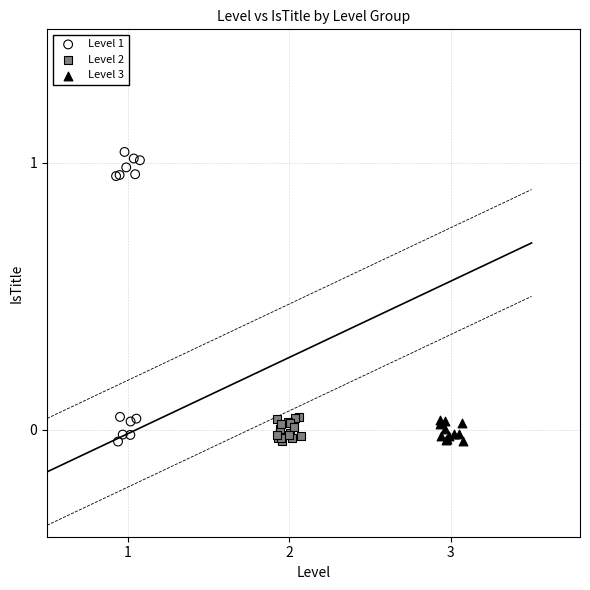

What are all the series names shown in the legend?

Level 1, Level 2, Level 3